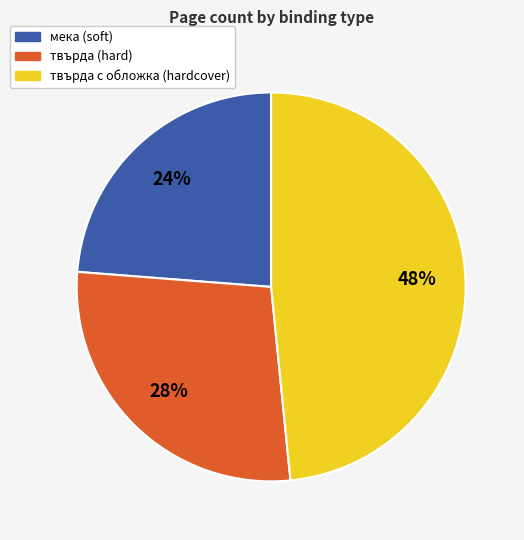

To the nearest percent, what is the average slice percentage?

33%